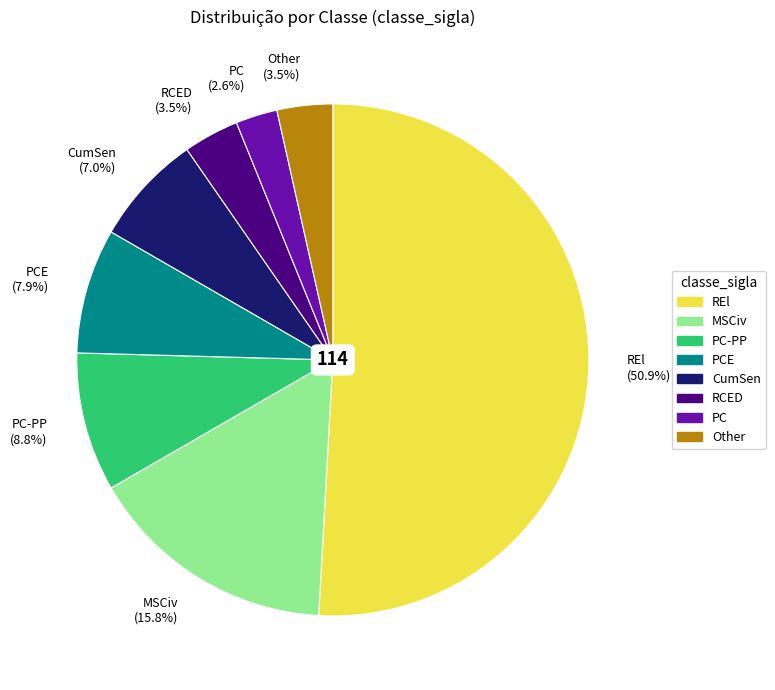

To the nearest percent, what is the combined percentage of PC and PC-PP?

11%